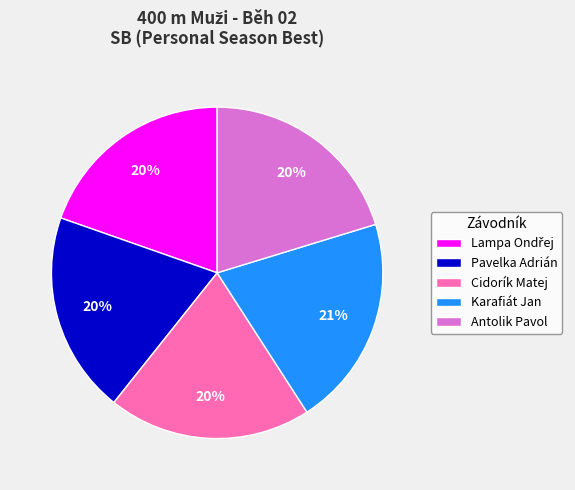

To the nearest percent, what is the difference between the largest and smallest slice percentages?

1%